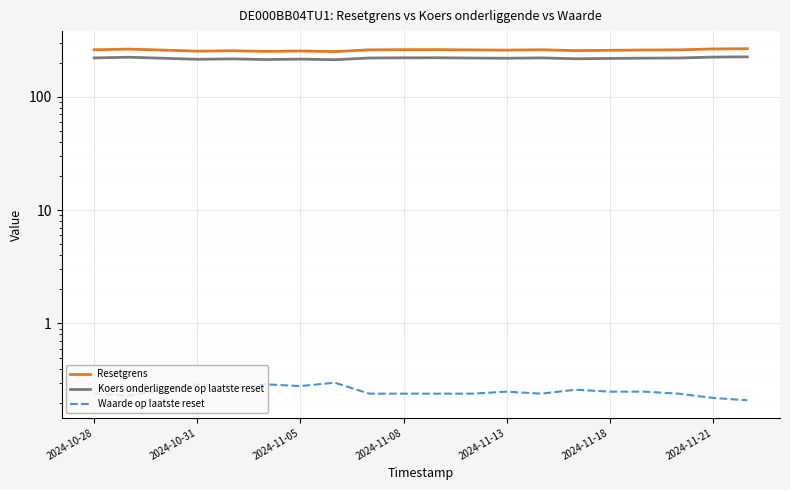

How many lines are shown in the chart?

3